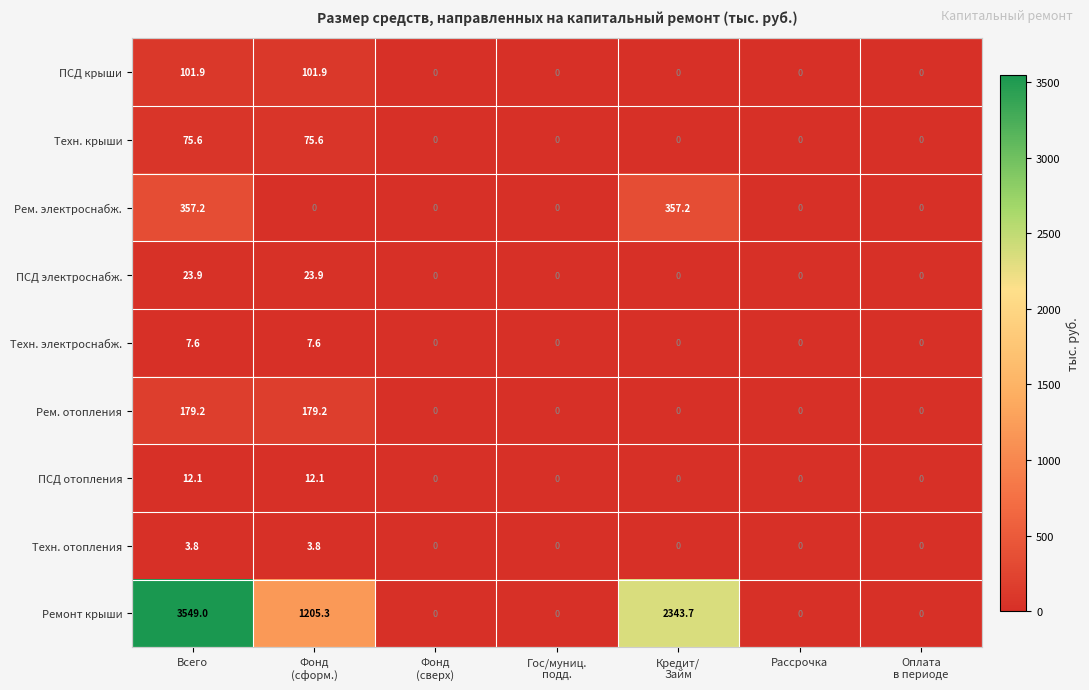

What is the greatest value displayed?

3549.0